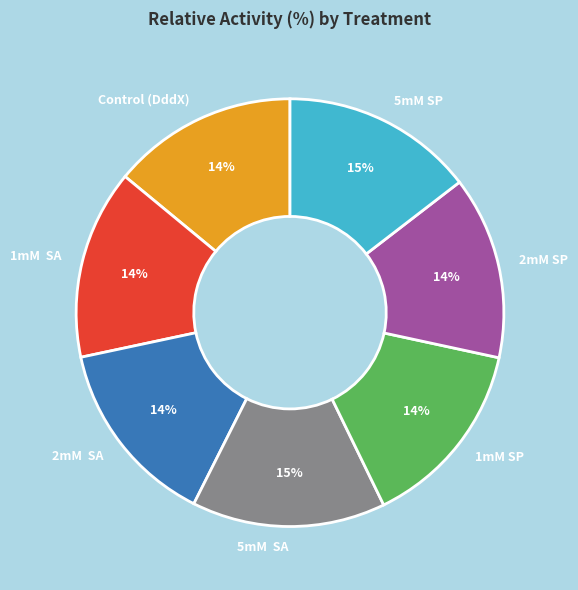

To the nearest percent, what is the average slice percentage?

14%